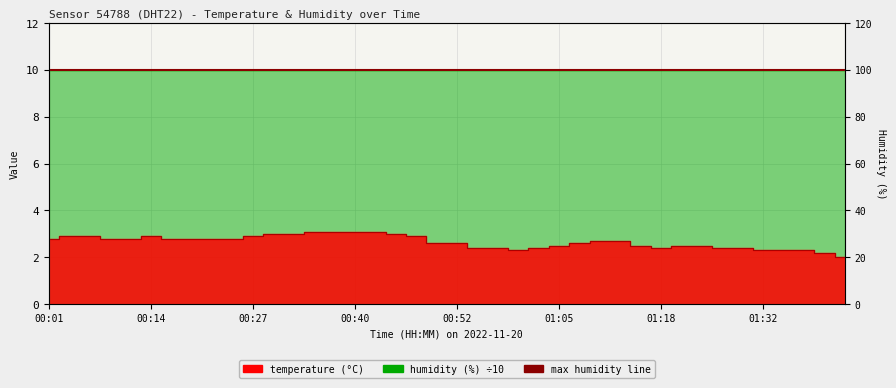

True or false: there are more than 0 points higher than both neighbors.

True